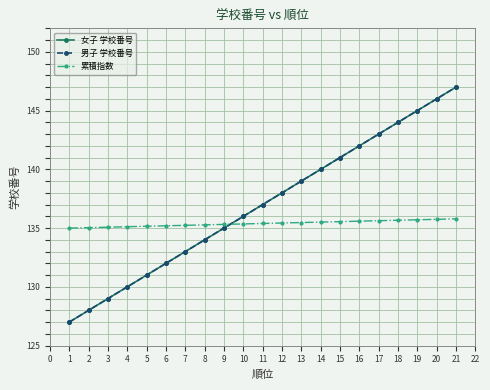

Which has a higher value, 19 or 13?

19